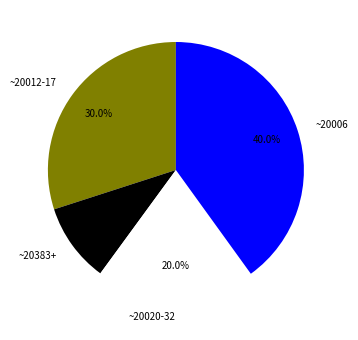

Between ~20383+ and ~20006, which is larger?

~20006